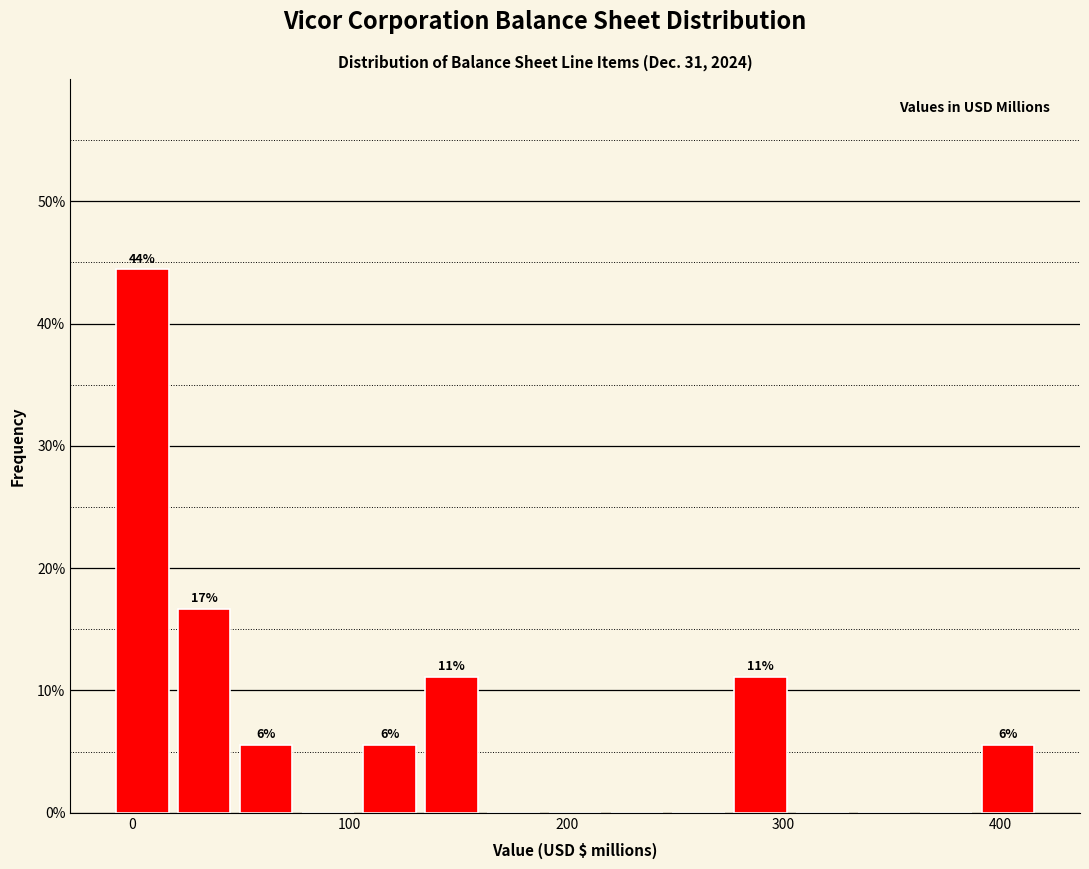

Read against the x-axis, roughly where is the centre of the tallest bar?

0